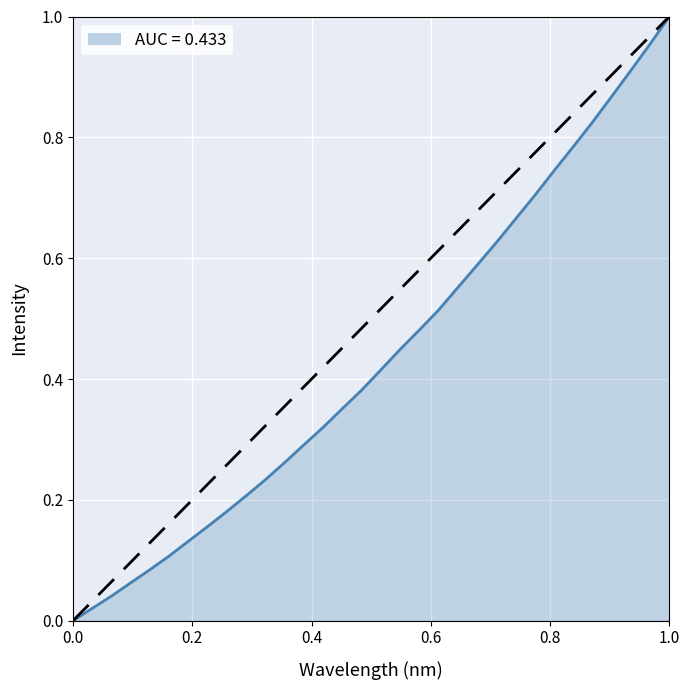

Does the chart display data point markers on the line(s)?

No